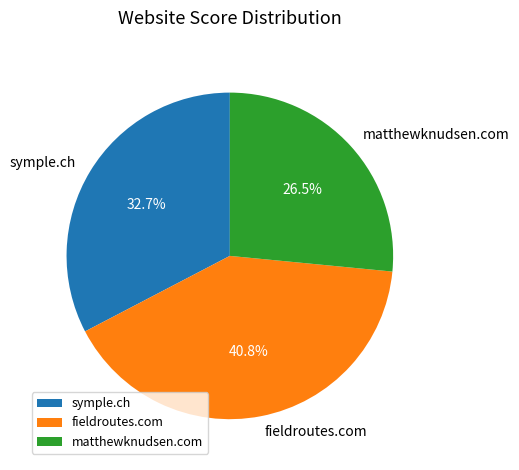

Count the number of slices in the pie.

3